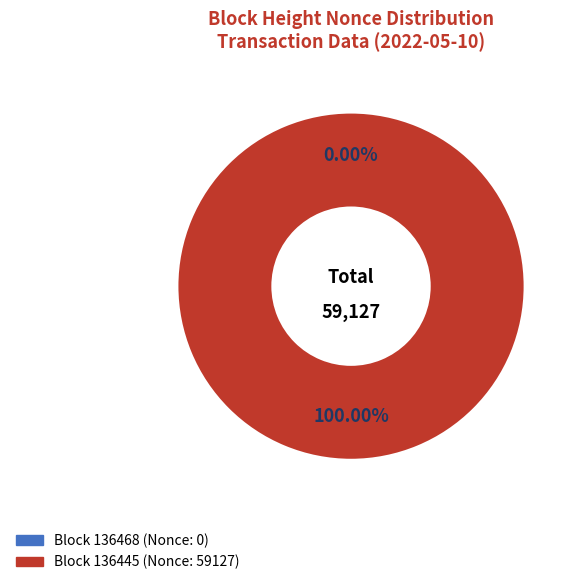

How many segments does this pie chart have?

2